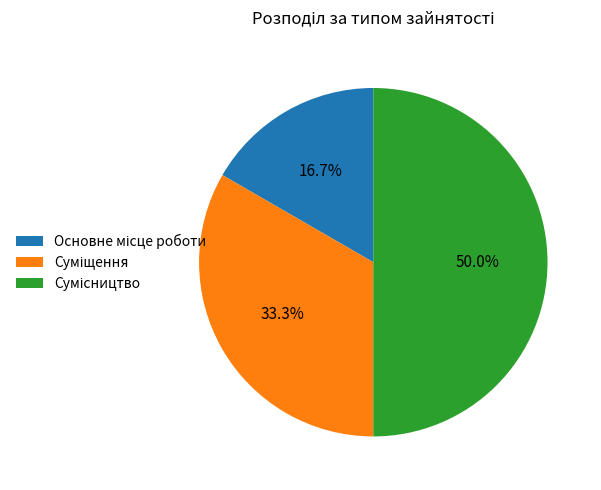

What is the ratio of the value at Основне місце роботи to the value at Сумісництво?

0.3